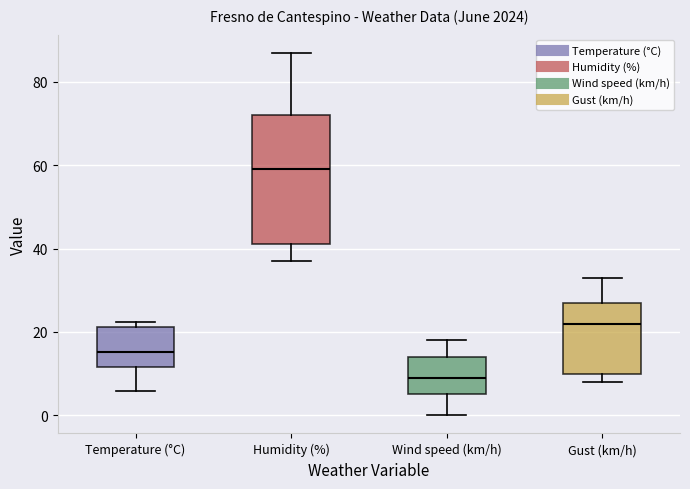

Reading left to right, transcribe this box plot: for each box, give where its median line is, the range the box spans, and where its two whiskers end, as read against the y-axis. The values are not printed on the chart, so give them approximately, as read against the axis.

Temperature (°C): median 16, box 12 to 22, whiskers 6 to 22 (just above the box's upper edge)
Humidity (%): median 60, box 42 to 72, whiskers 38 to 88
Wind speed (km/h): median 10, box 6 to 14, whiskers 0 to 18
Gust (km/h): median 22, box 10 to 28, whiskers 8 to 34